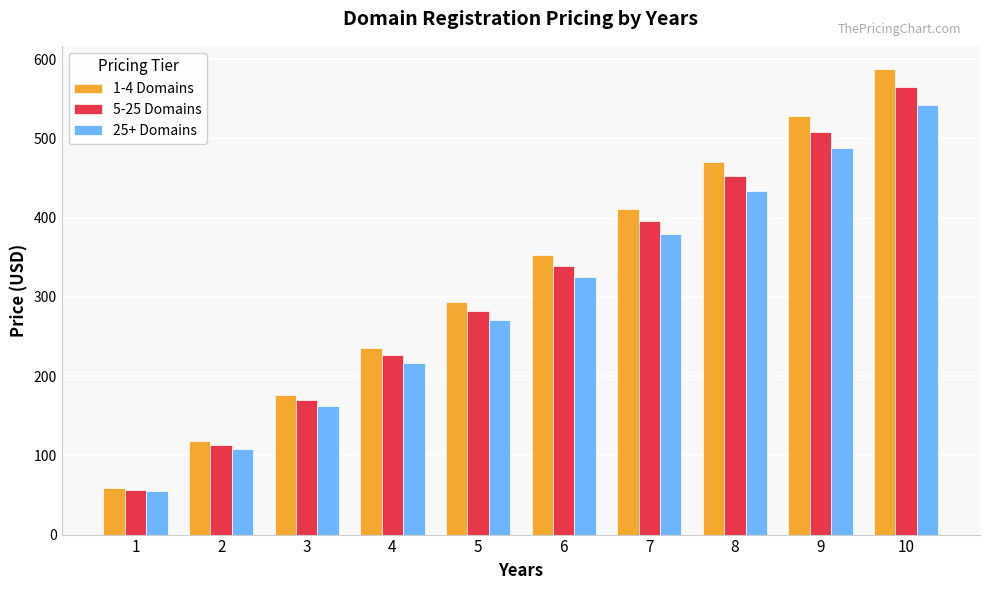

Reading right to left, what are all the values shown in this chart?

1-4 Domains: 10=587.4	9=528.8	8=470.0	7=411.2	6=352.6	5=293.8	4=235.0	3=176.4	2=117.6	1=58.8
5-25 Domains: 10=564.8	9=508.4	8=452.0	7=395.4	6=339.0	5=282.4	4=226.0	3=169.6	2=113.0	1=56.6
25+ Domains: 10=542.2	9=488.0	8=433.8	7=379.6	6=325.4	5=271.2	4=217.0	3=162.8	2=108.6	1=54.4